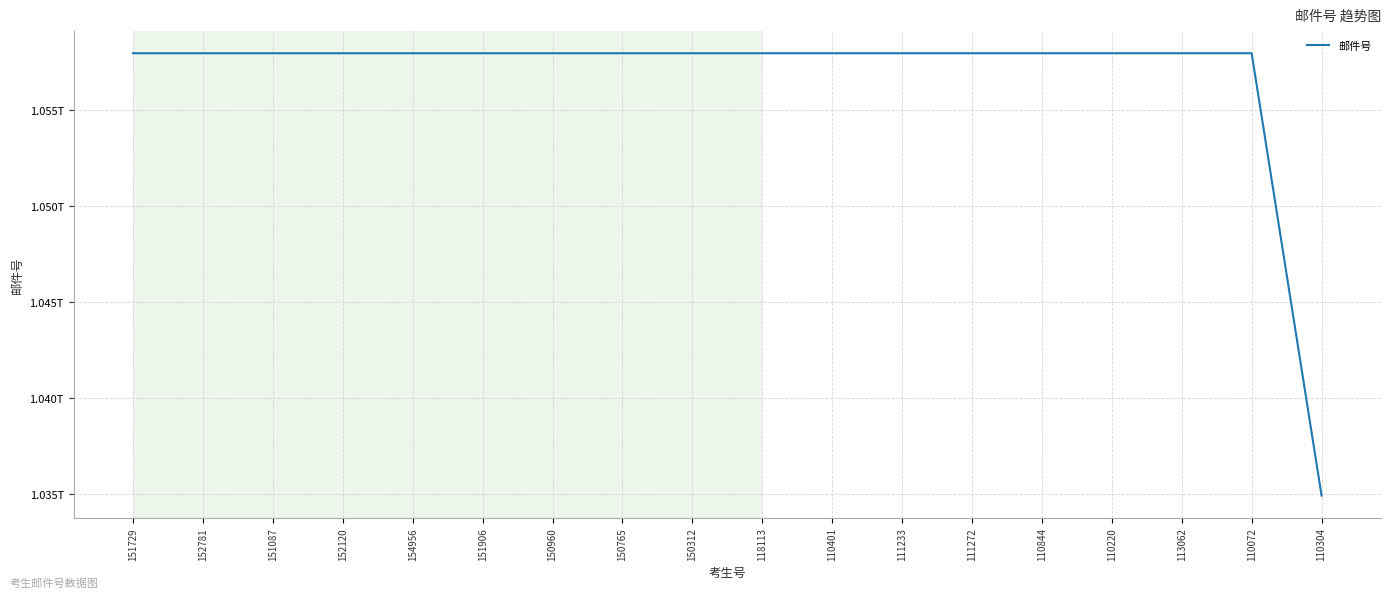

What is the sum of all values?

19020080013912